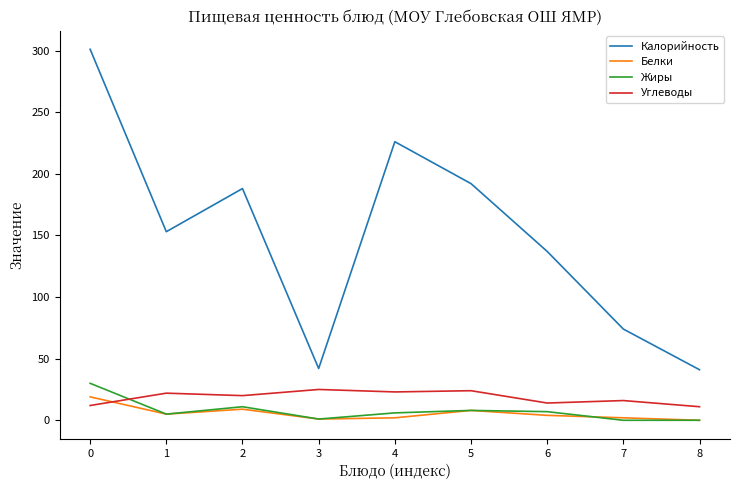

The value of Калорийность at 2 is 188. True or false?

True